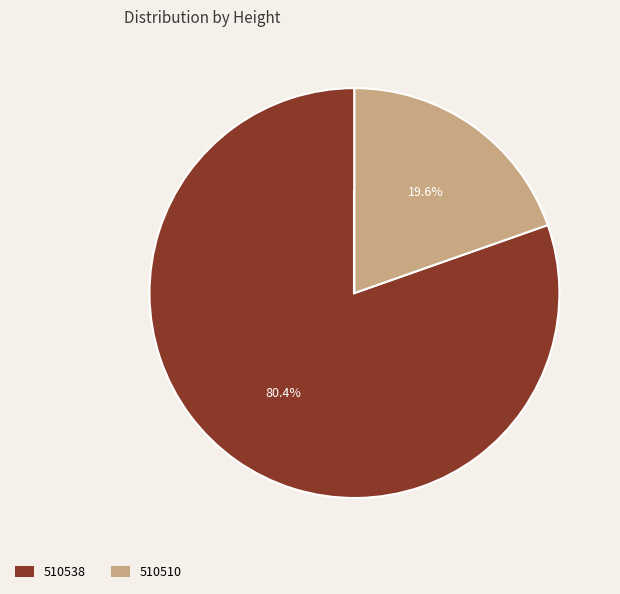

To the nearest percent, what is the difference between the 510538 and 510510 slice percentages?

61%